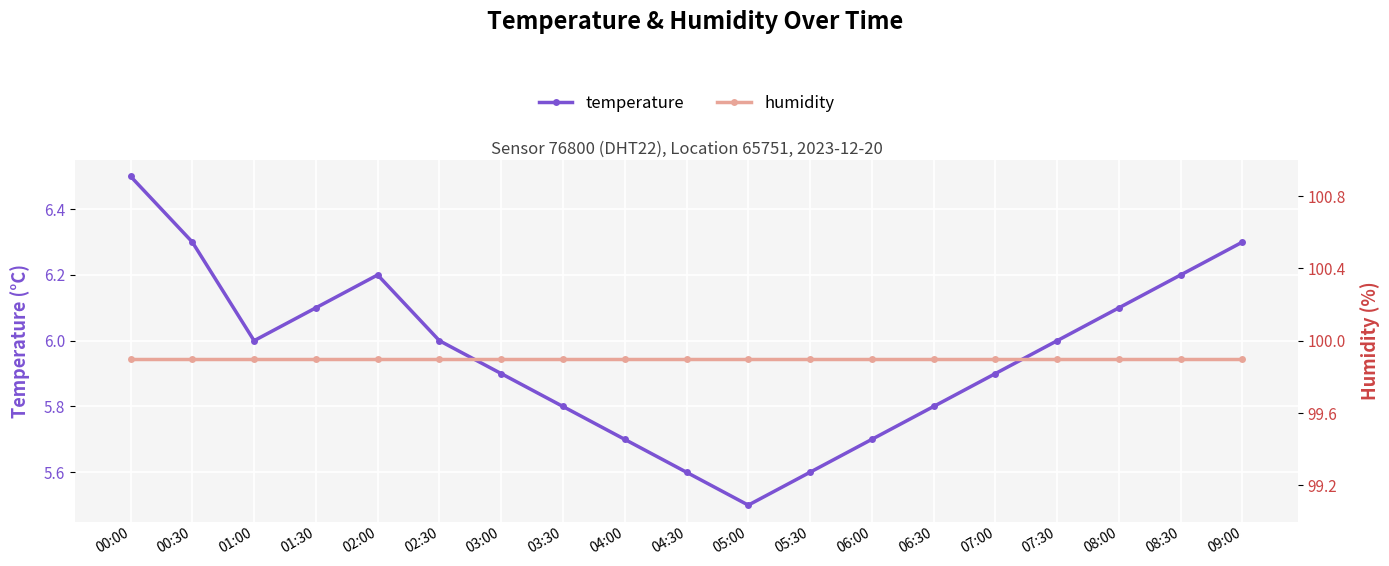

Which series changed the most between 01:00 and 05:30?

temperature